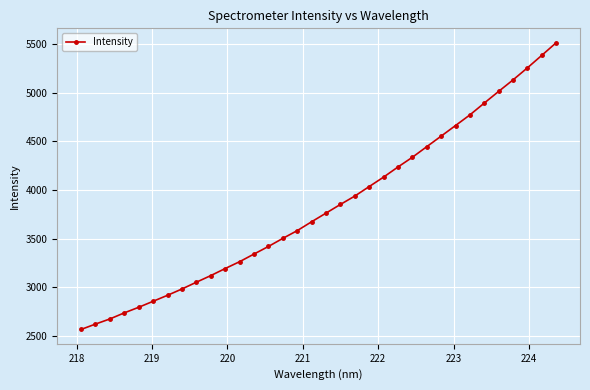

What is the sum of all values?

130219.4